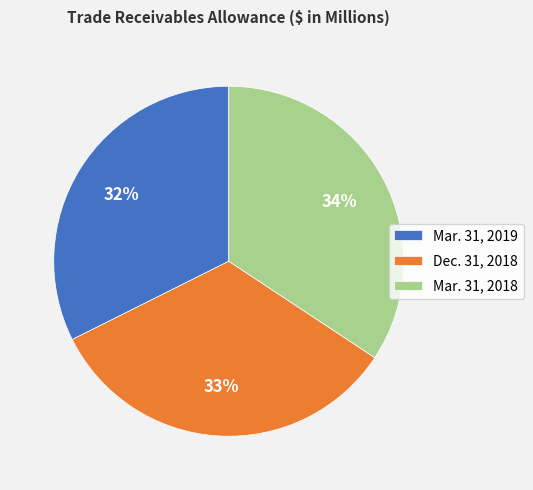

Combined, do Dec. 31, 2018 and Mar. 31, 2019 account for over 50%?

Yes